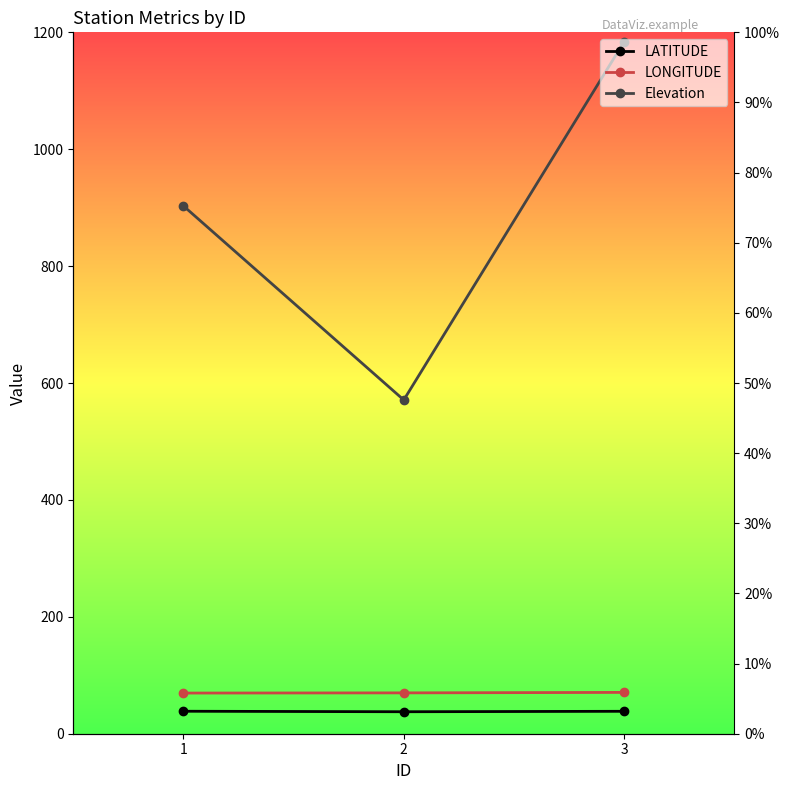

Count the Elevation values in the range 571 to 1184.

3